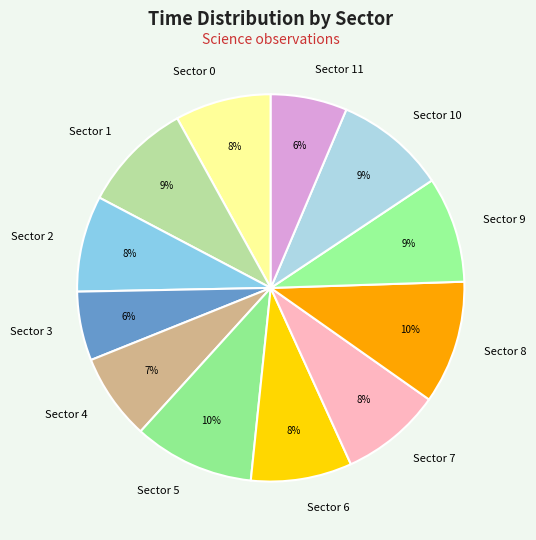

To the nearest percent, what is the average slice percentage?

8%